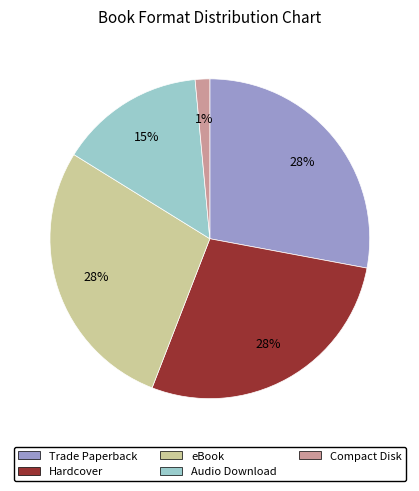

The Compact Disk slice represents 10% of the pie. True or false?

False